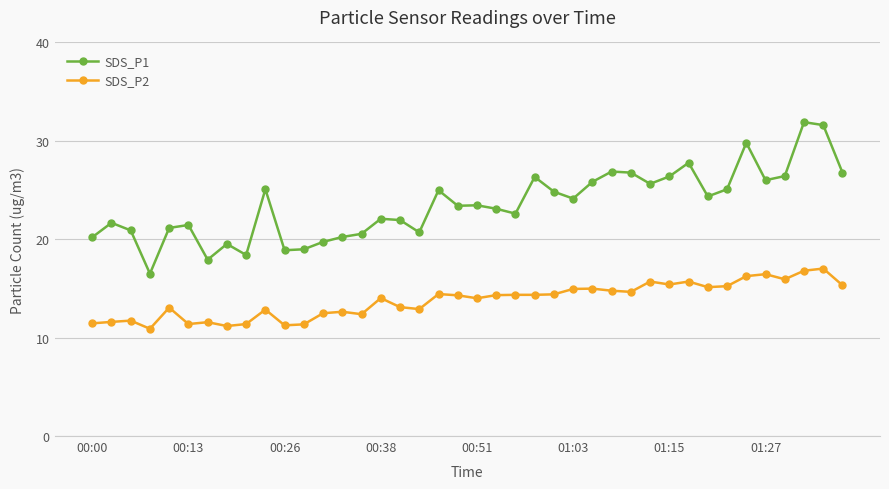

True or false: SDS_P2 and SDS_P1 intersect in this chart.

False